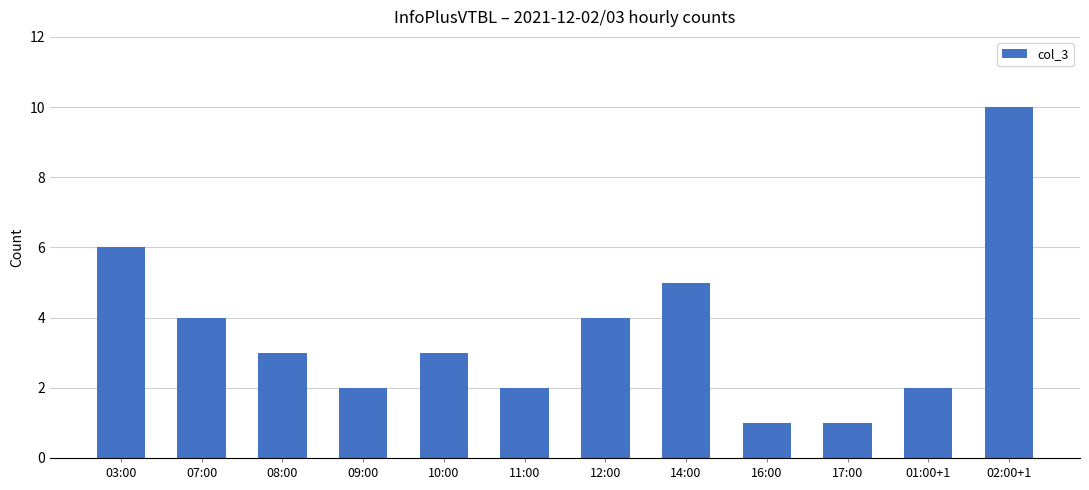

Approximately how many times larger is the value at 16:00 compared to 17:00?

1.0